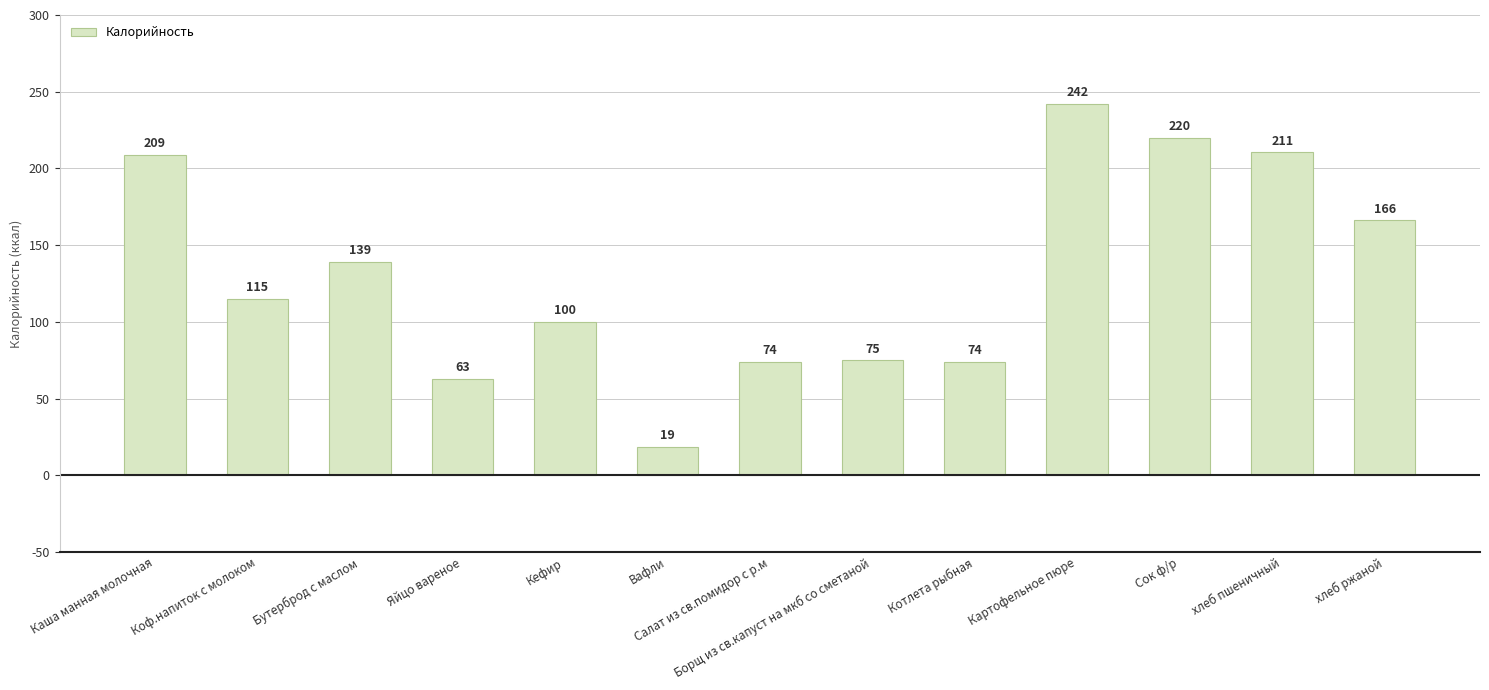

Where does the data first go above 115?

Каша манная молочная